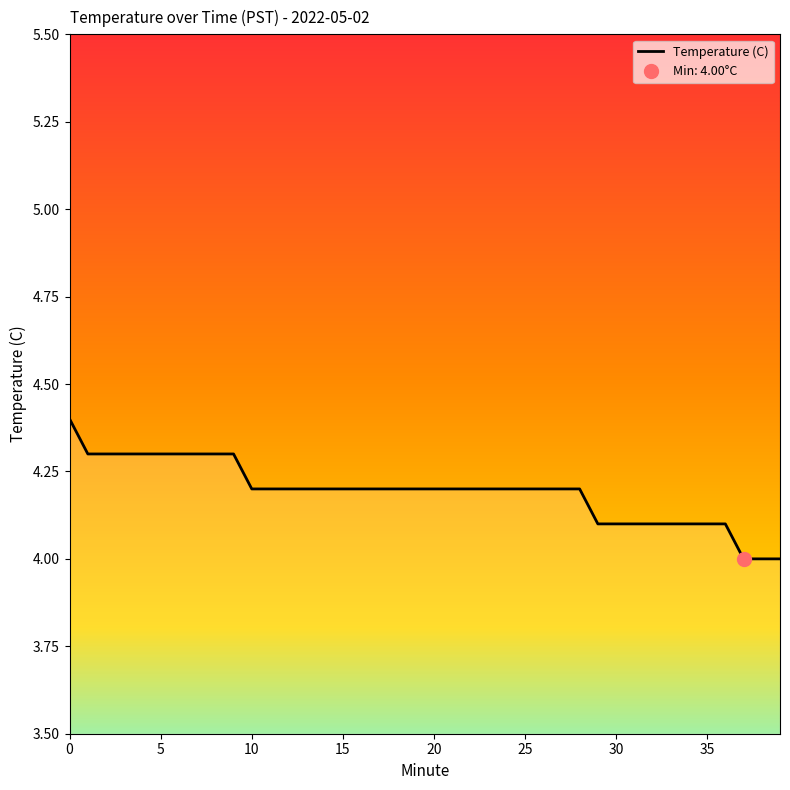

What is the maximum value for Temperature (C)?

4.4